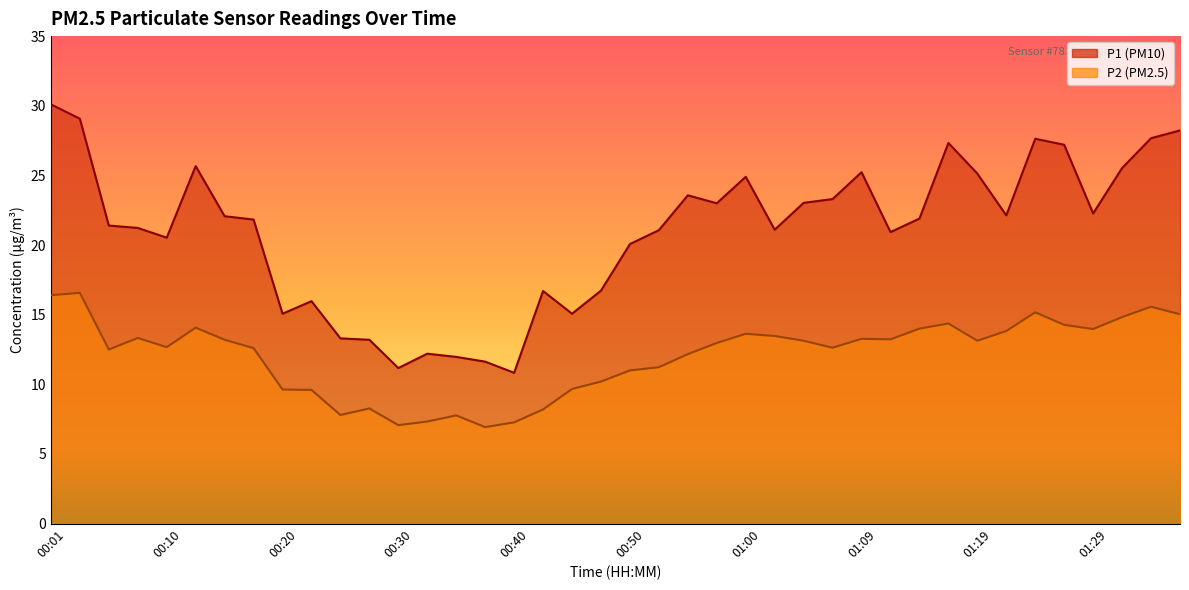

How many lines are shown in the chart?

2